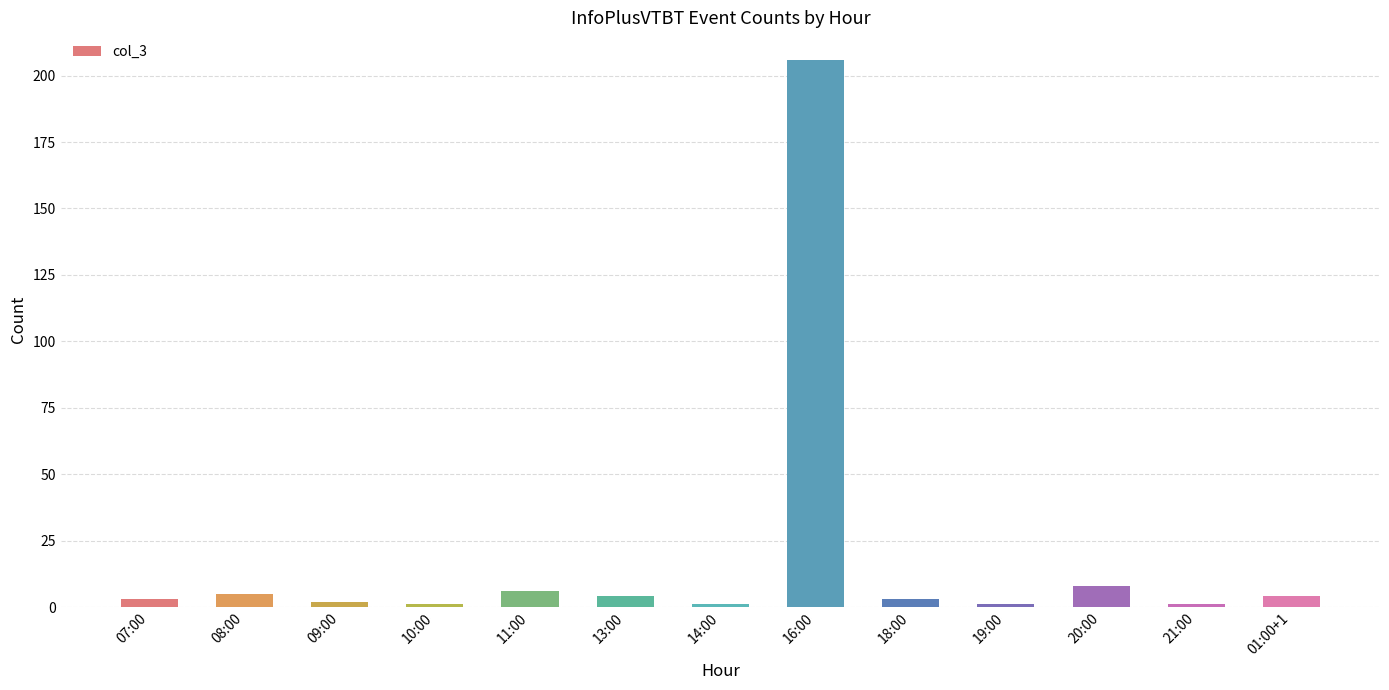

What is the greatest value displayed?

206